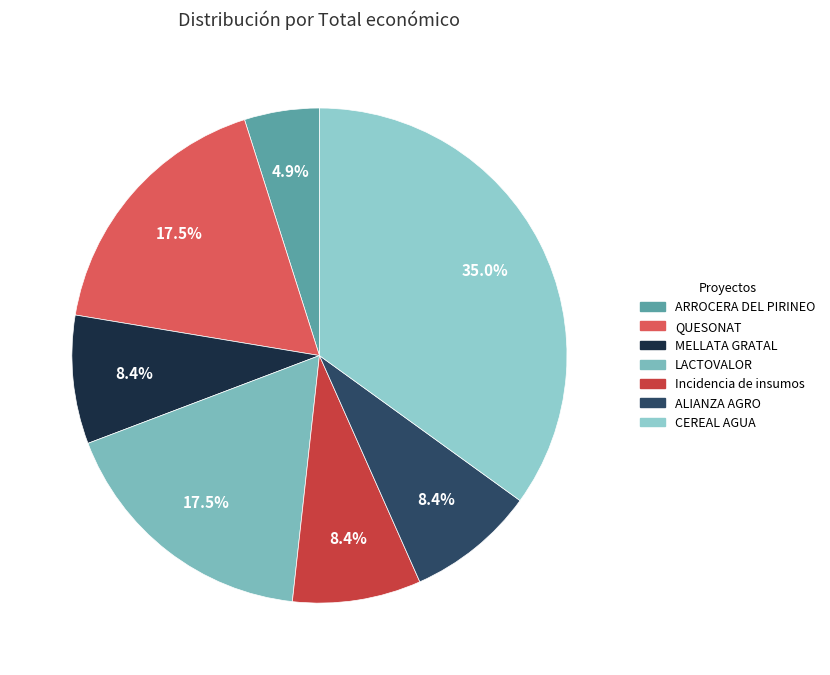

To the nearest percent, what is the difference between the QUESONAT and CEREAL AGUA slice percentages?

17%